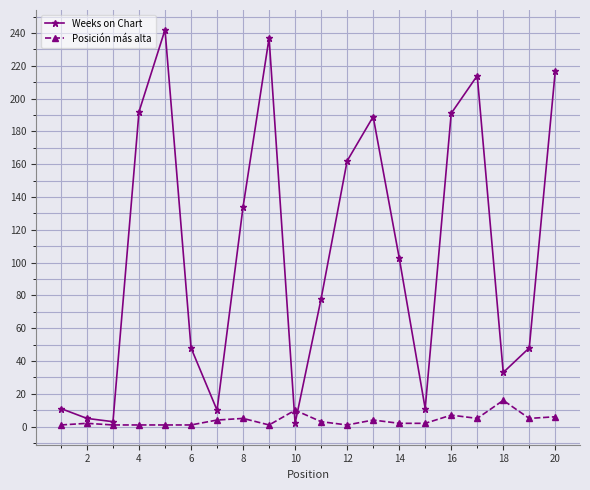

Which series has the largest range (max minus min)?

Weeks on Chart